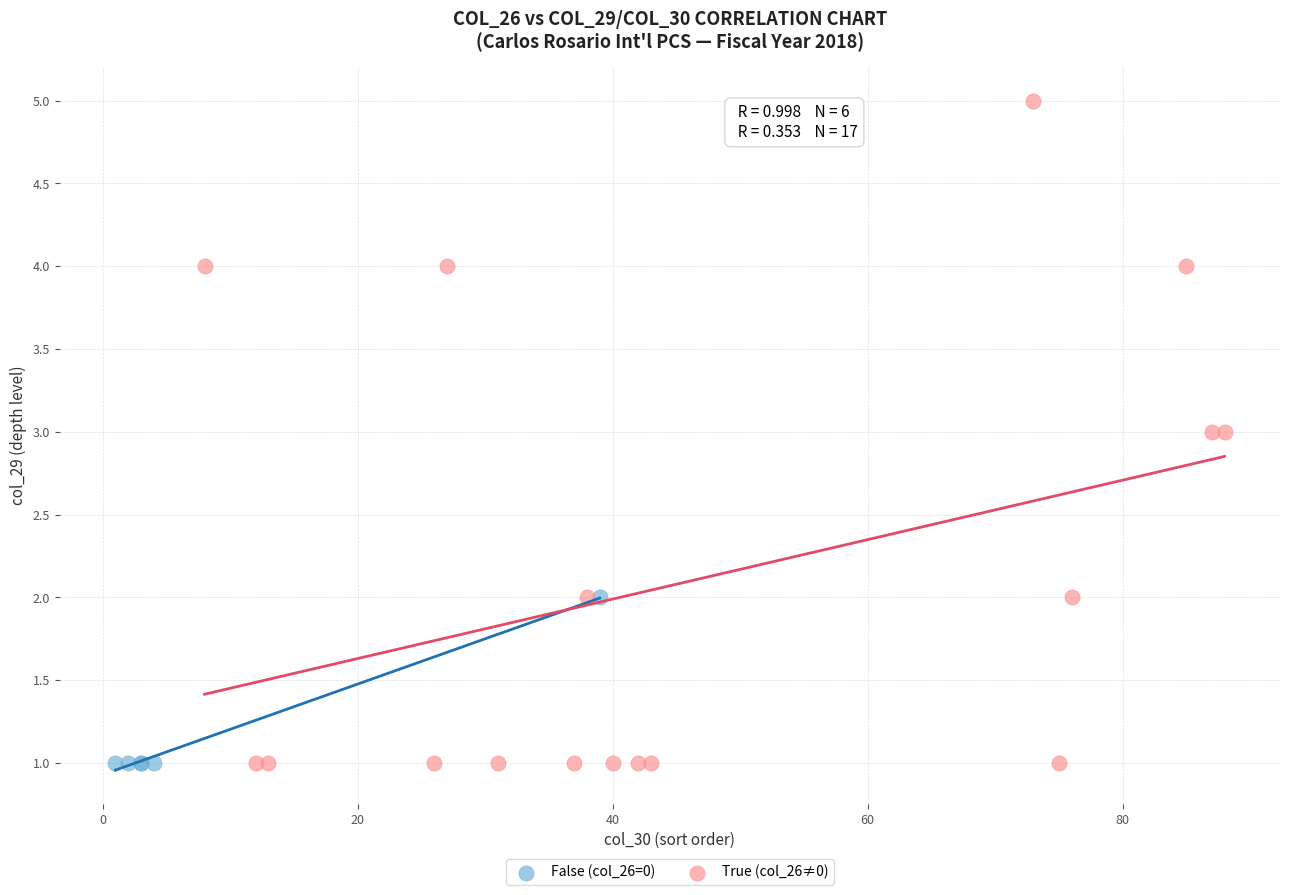

Which series contains the highest Y value?

True (col_26≠0)